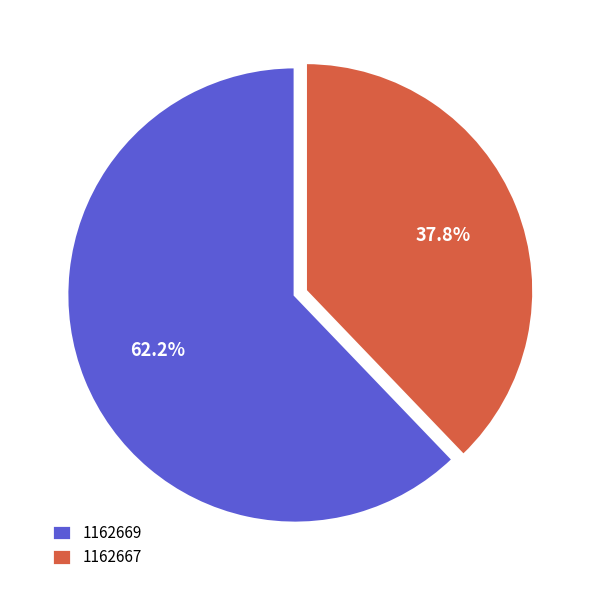

Is it true that 1162667 is 23% of the pie?

False